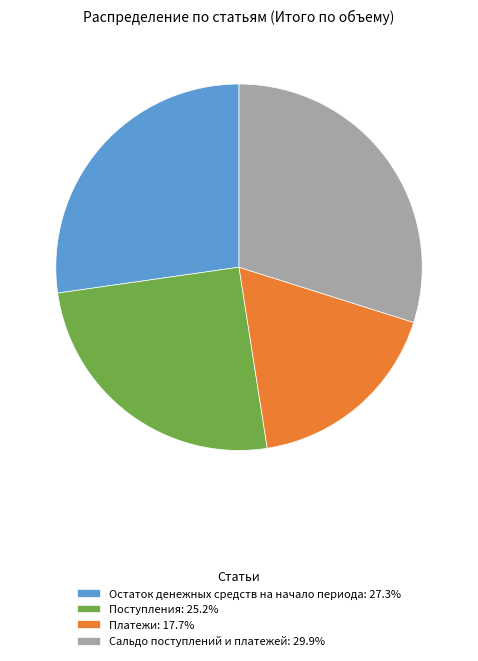

What is the ratio of the value at Сальдо поступлений и платежей to the value at Остаток денежных средств на начало периода?

1.1